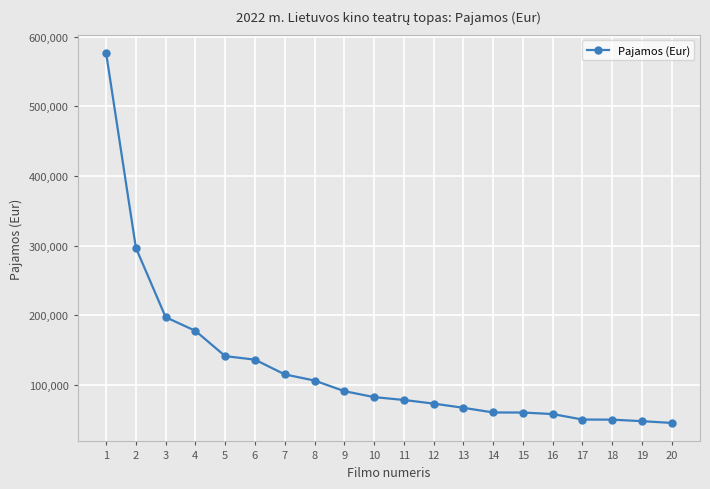

Approximately how many times larger is the value at 8 compared to 5?

0.8